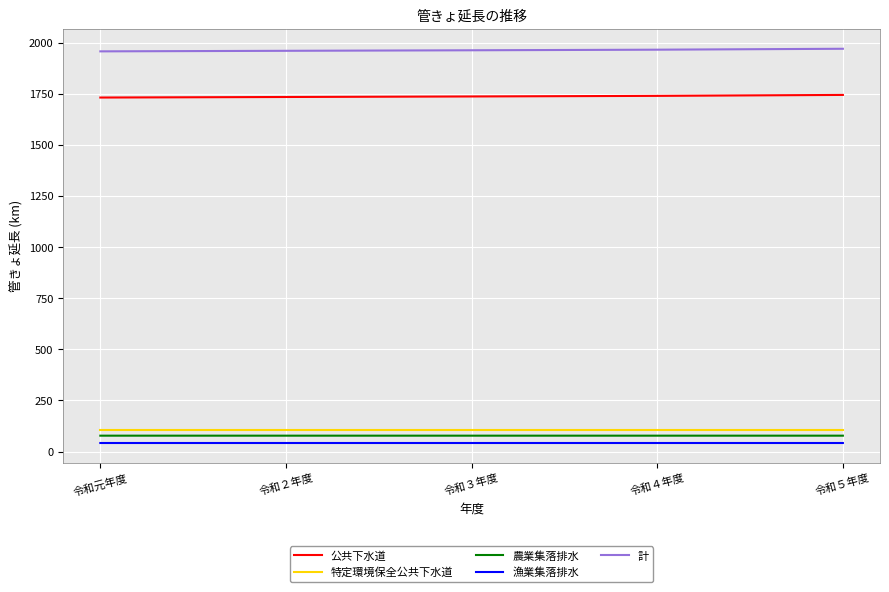

What position from the left is 令和３年度?

3